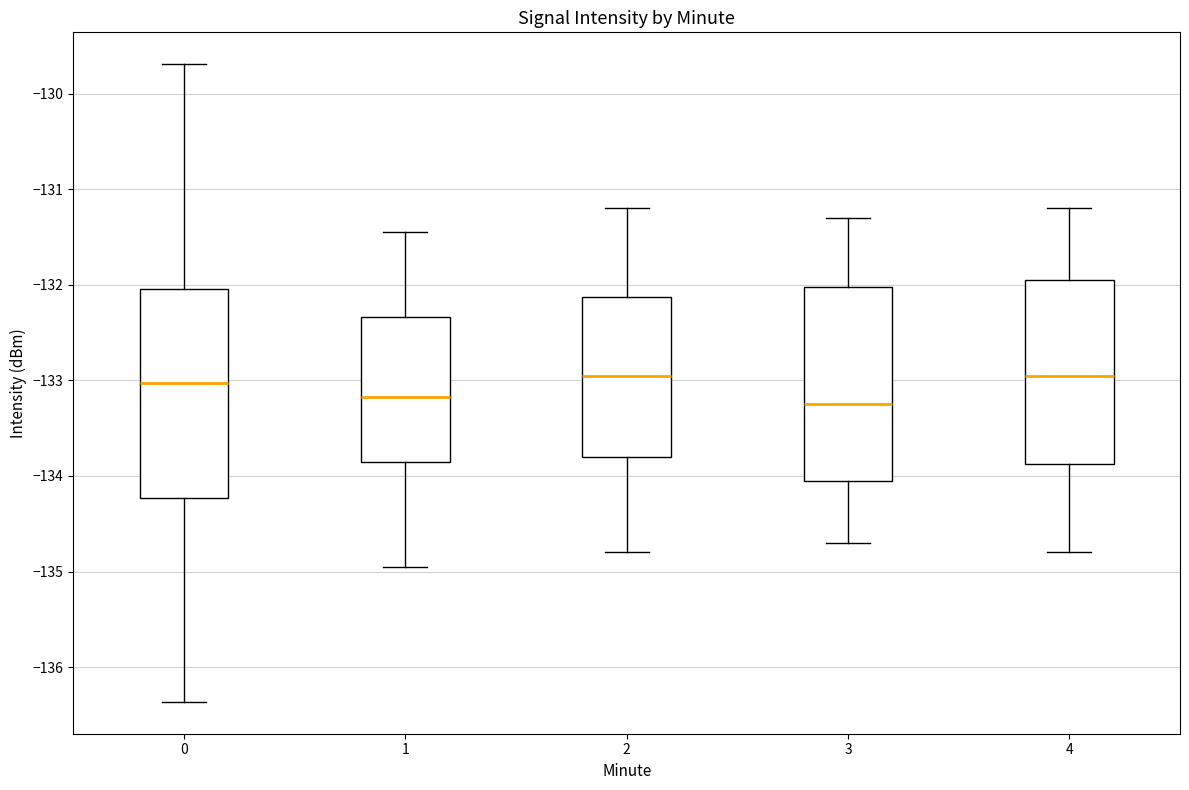

Reading left to right, transcribe this box plot: for each box, give where its median line is, the range the box spans, and where its two whiskers end, as read against the y-axis. The values are not printed on the chart, so give them approximately, as read against the axis.

0: median -133.0, box -134.2 to -132.0, whiskers -136.4 to -129.7
1: median -133.2, box -133.8 to -132.3, whiskers -134.9 to -131.4
2: median -132.9, box -133.8 to -132.1, whiskers -134.8 to -131.2
3: median -133.2, box -134.0 to -132.0, whiskers -134.7 to -131.3
4: median -132.9, box -133.9 to -131.9, whiskers -134.8 to -131.2